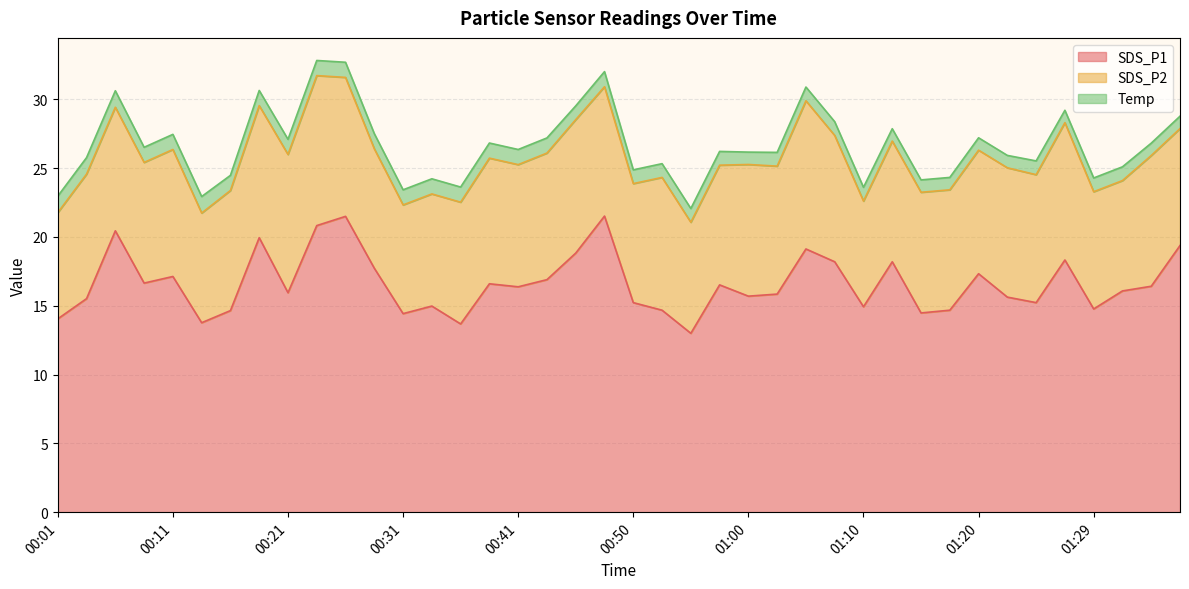

How many distinct data groups are displayed?

3